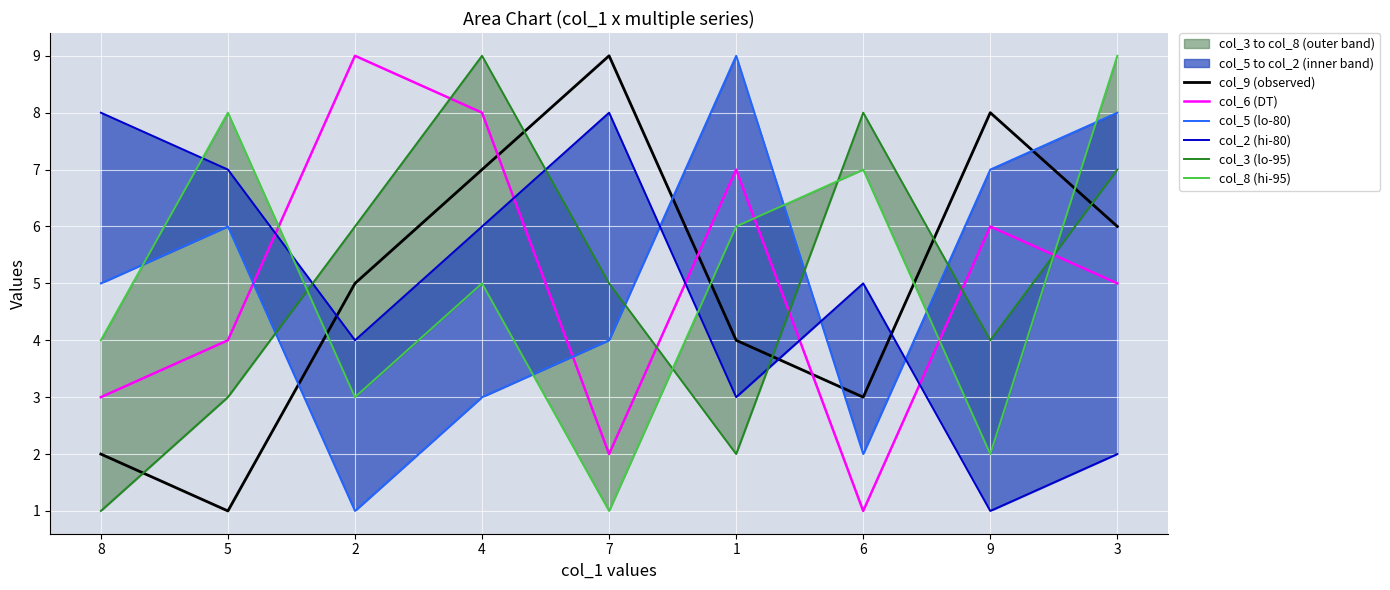

Rank the series at 8 from highest to lowest value.

col_2 (hi-80), col_5 (lo-80), col_8 (hi-95), col_6 (DT), col_9 (observed), col_3 (lo-95)